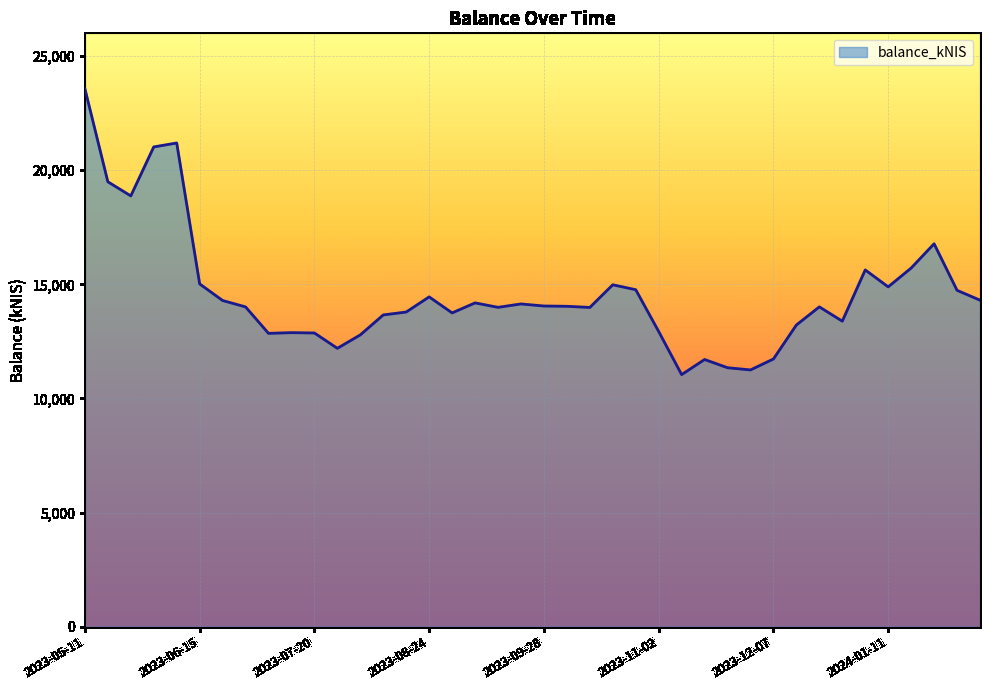

What is the smallest value displayed?

11044.0